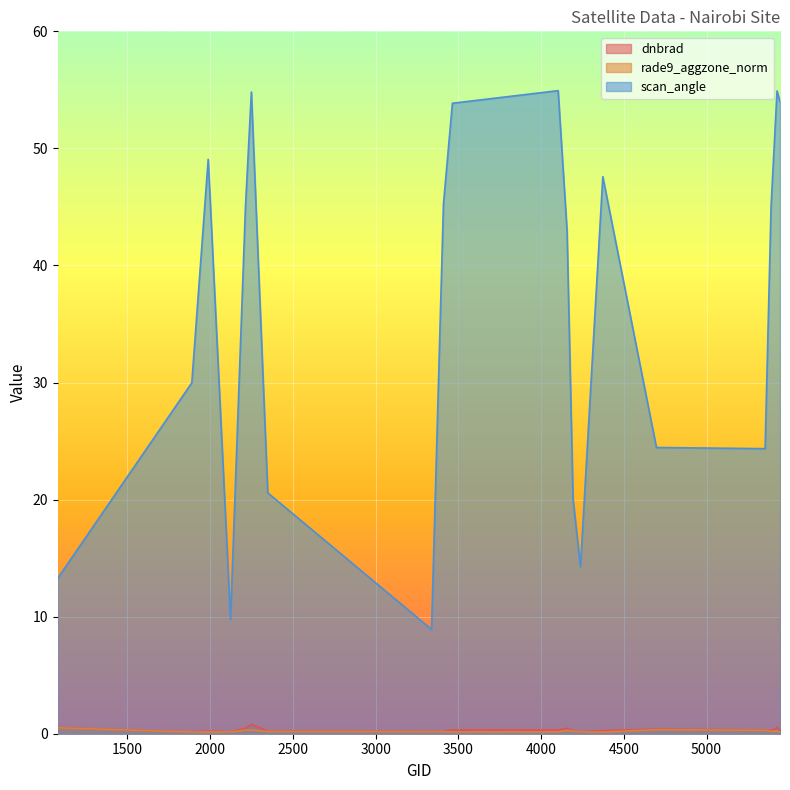

Between 2249 and 3338, which series saw the biggest shift?

scan_angle